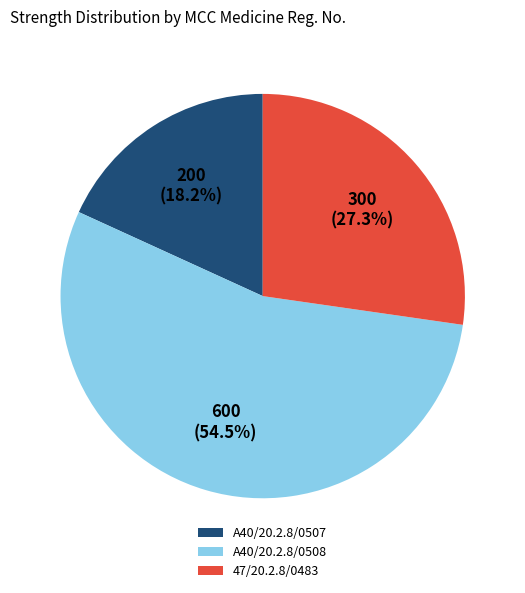

To the nearest percent, what is the combined percentage of A40/20.2.8/0507 and A40/20.2.8/0508?

73%